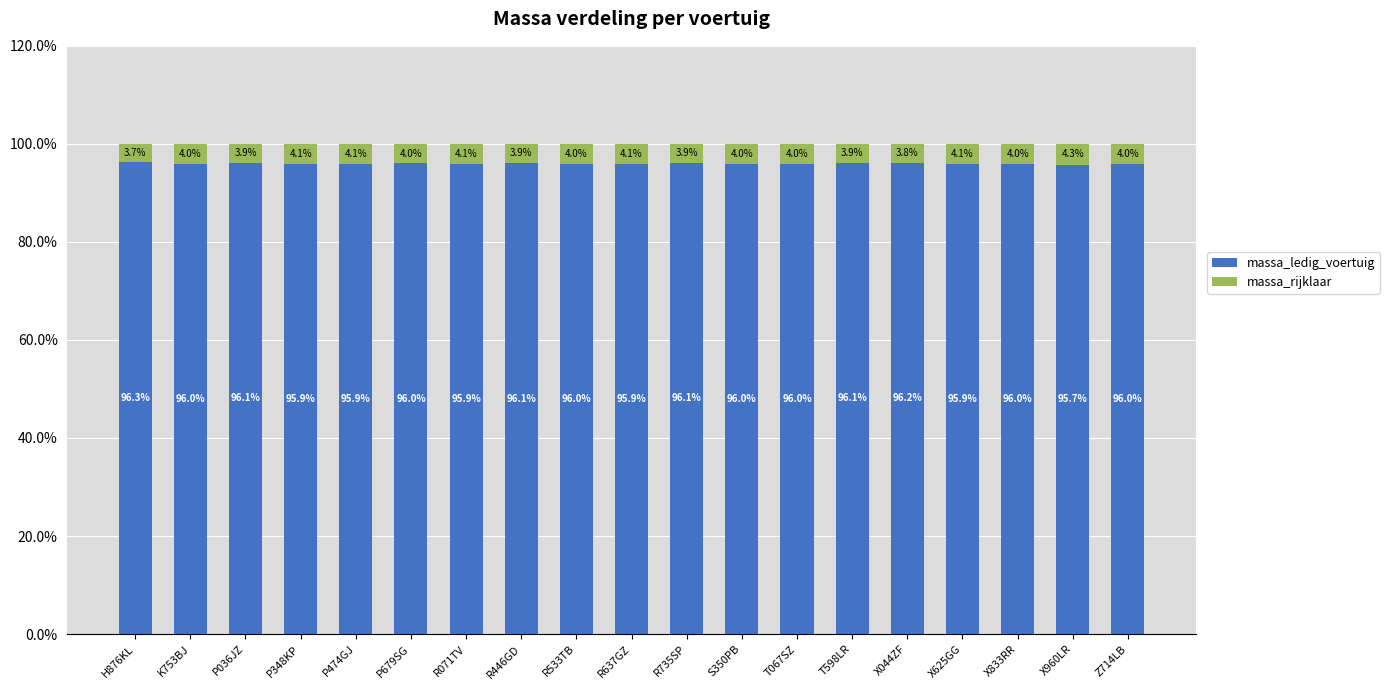

Is it true that massa_ledig_voertuig equals 96.0 at Z714LB?

True